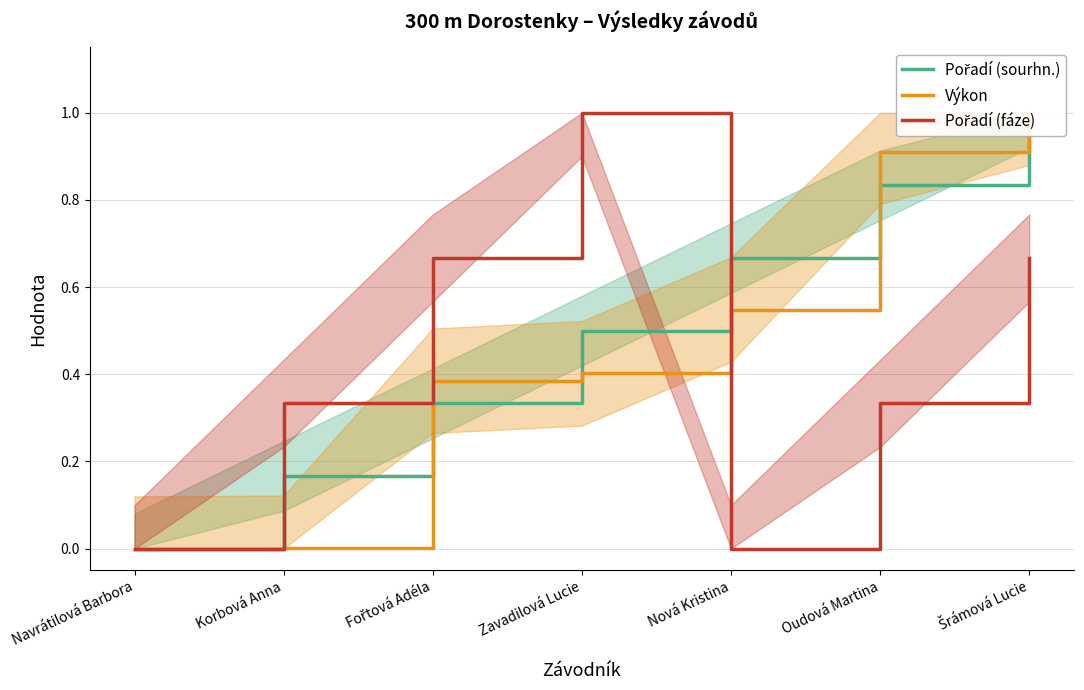

Does the chart have visible grid lines?

Yes